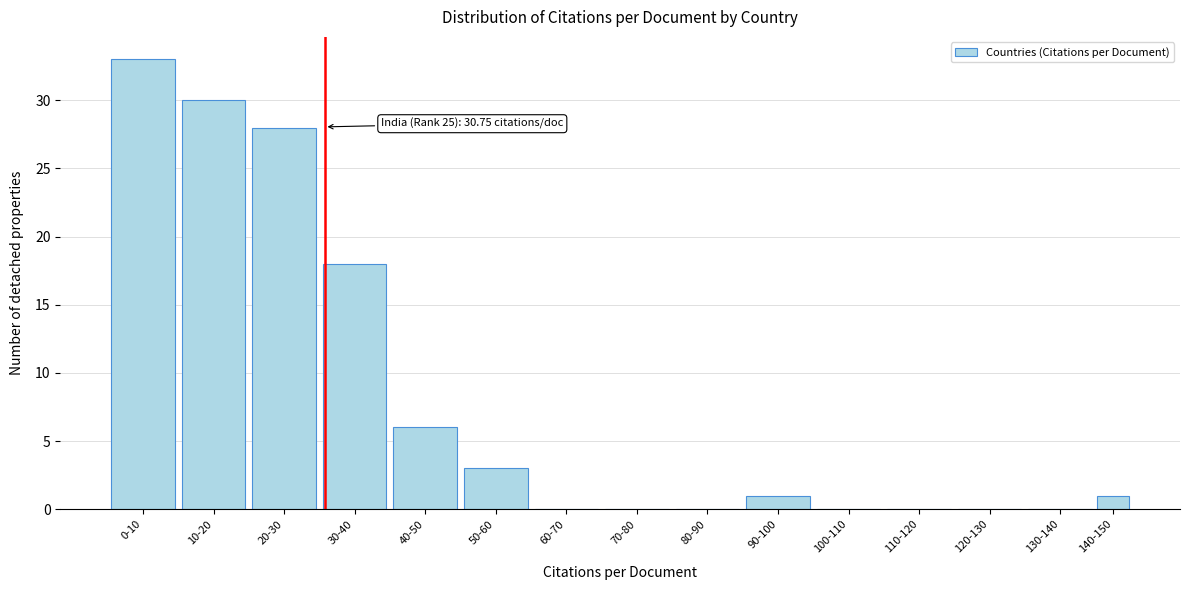

Reading right to left, what are all the values shown in this chart?

140-150=1	130-140=0	120-130=0	110-120=0	100-110=0	90-100=1	80-90=0	70-80=0	60-70=0	50-60=3	40-50=6	30-40=18	20-30=28	10-20=30	0-10=33